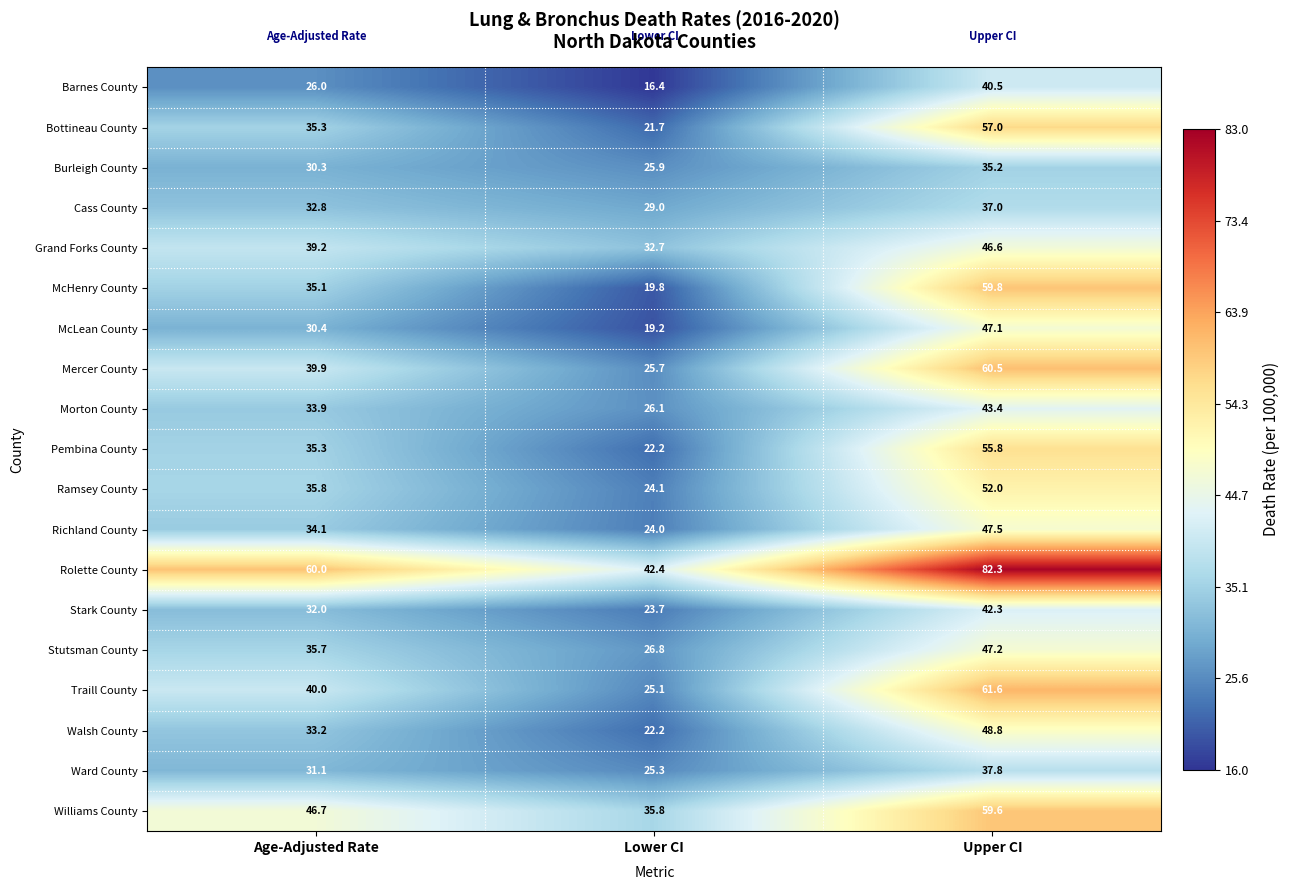

The value of Grand Forks County at Age-Adjusted Rate is 39.2. True or false?

True